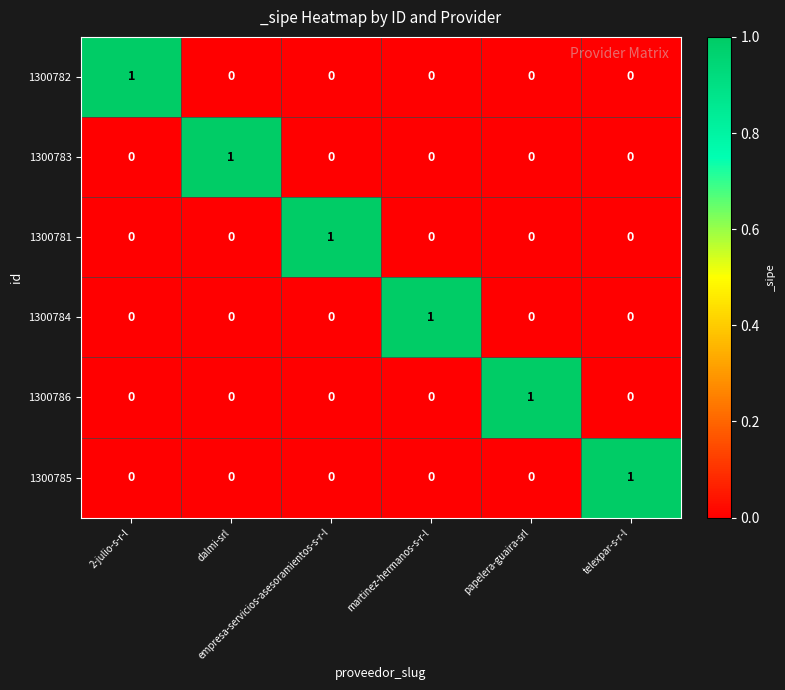

At how many categories does at least one series exceed 0?

6